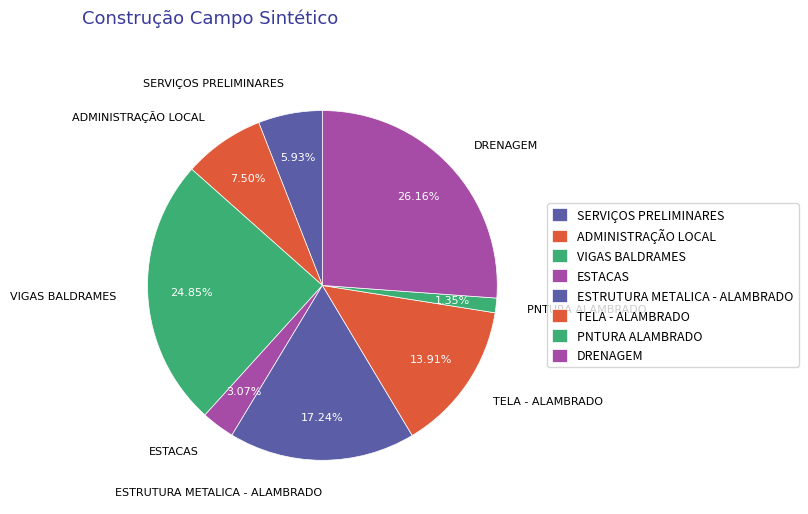

Between DRENAGEM and VIGAS BALDRAMES, which is larger?

DRENAGEM